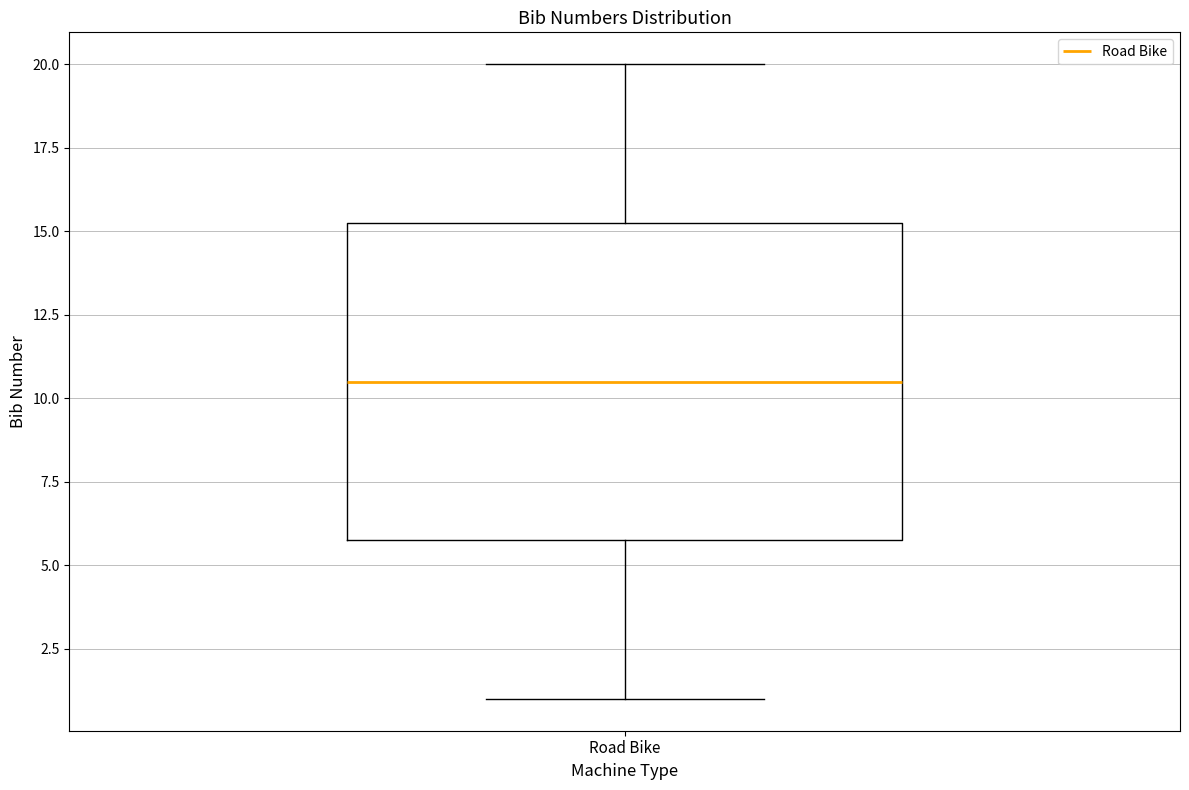

Transcribe this box plot: give where the median line is, the range the box spans, and where the two whiskers end, as read against the y-axis. The values are not printed on the chart, so give them approximately, as read against the axis.

median 10.5, box 6.0 to 15.5, whiskers 1.0 to 20.0